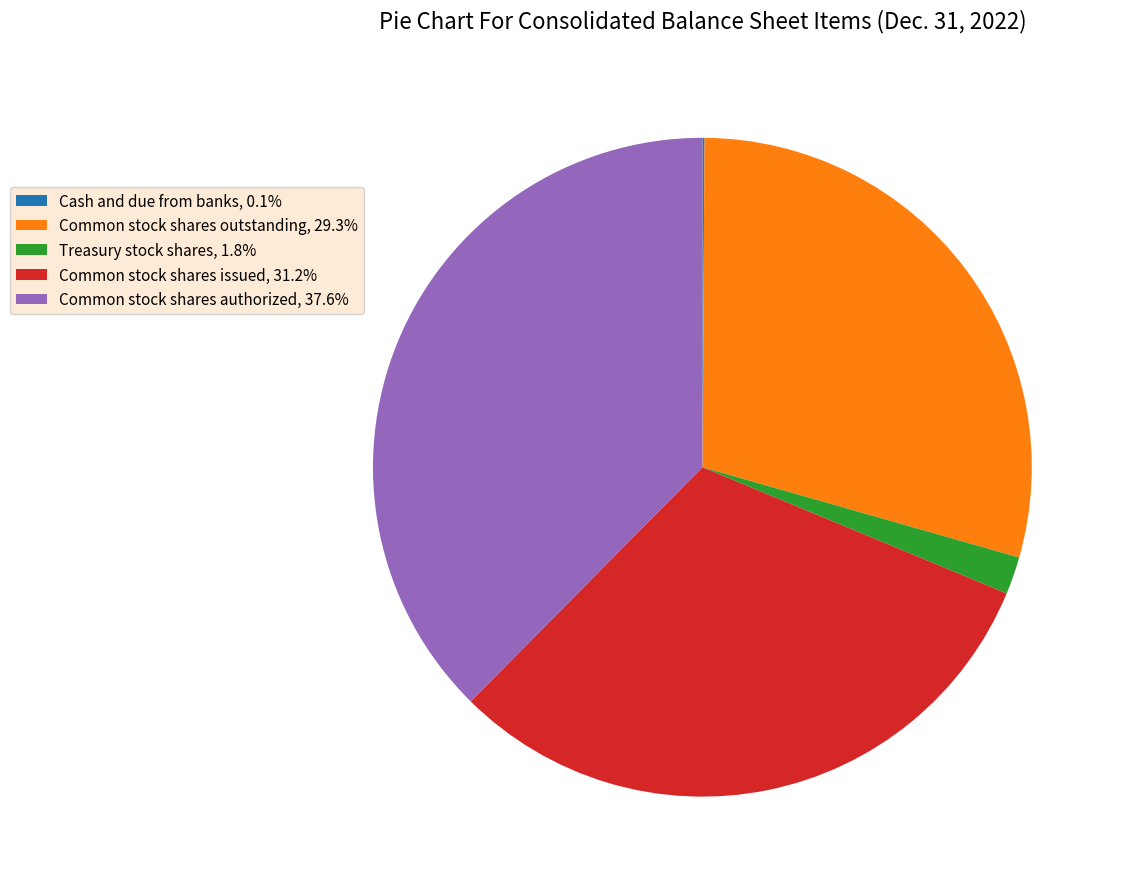

Do Treasury stock shares, 1.8% and Common stock shares outstanding, 29.3% together represent more than half of the pie?

No